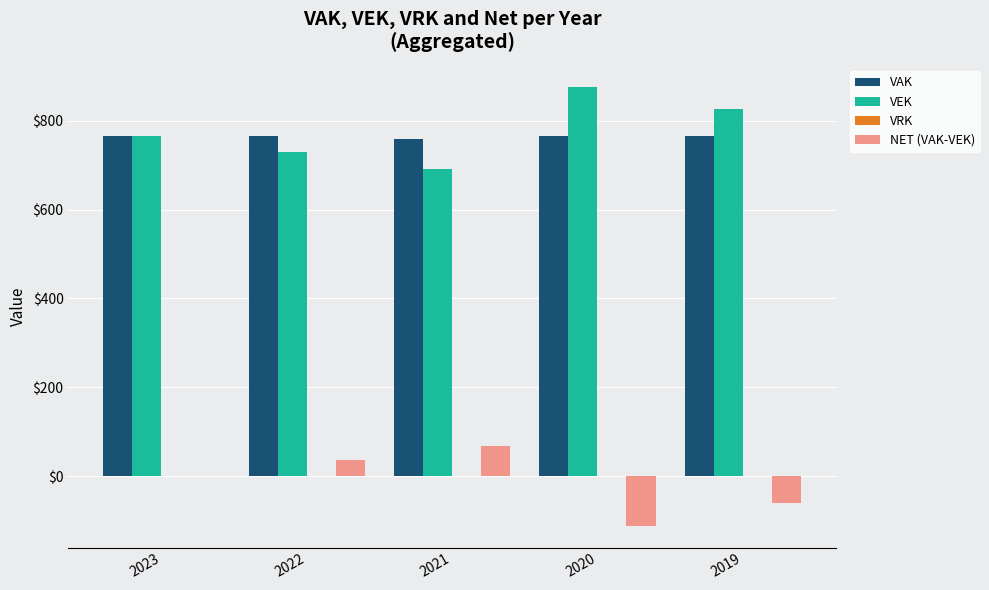

Is the value of VAK at 2019 greater than the value of NET (VAK-VEK) at 2020?

Yes